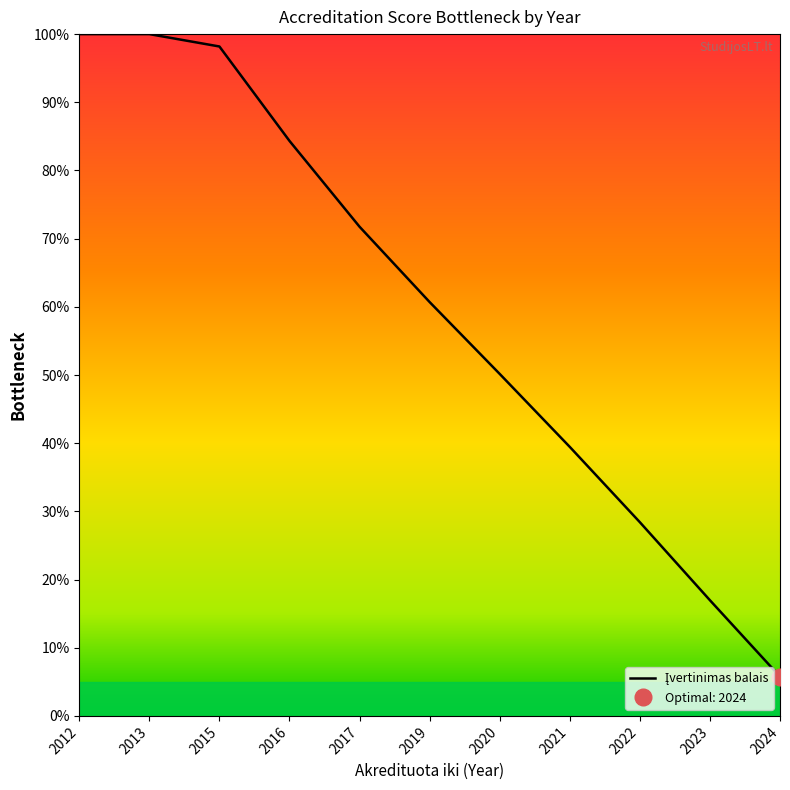

What is the sum of the values at 2020 and 2015?

148.3